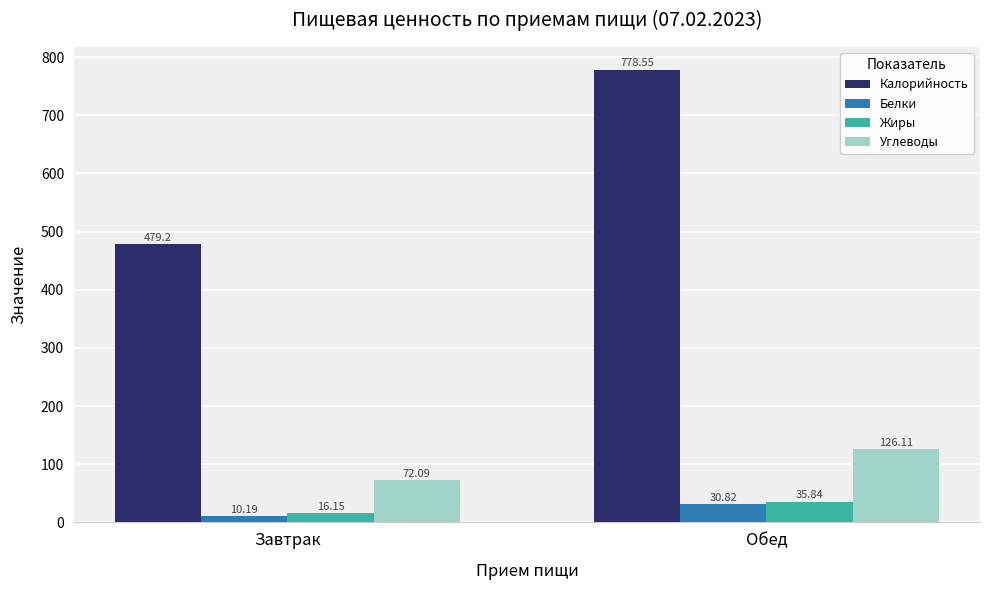

What is the difference between the highest and lowest values at Обед?

747.7